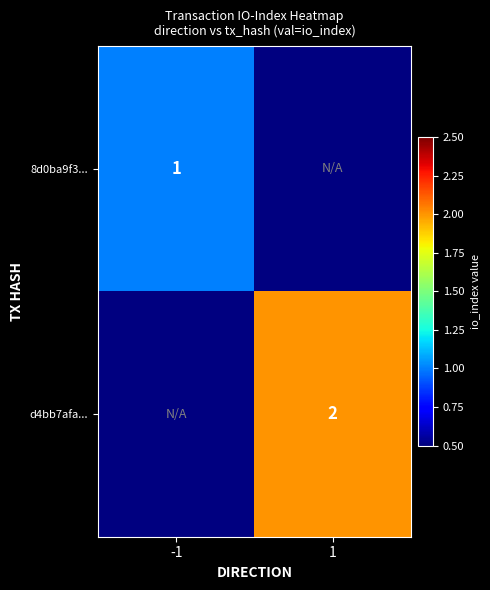

How many positive values does the 8d0ba9f3... series have?

1